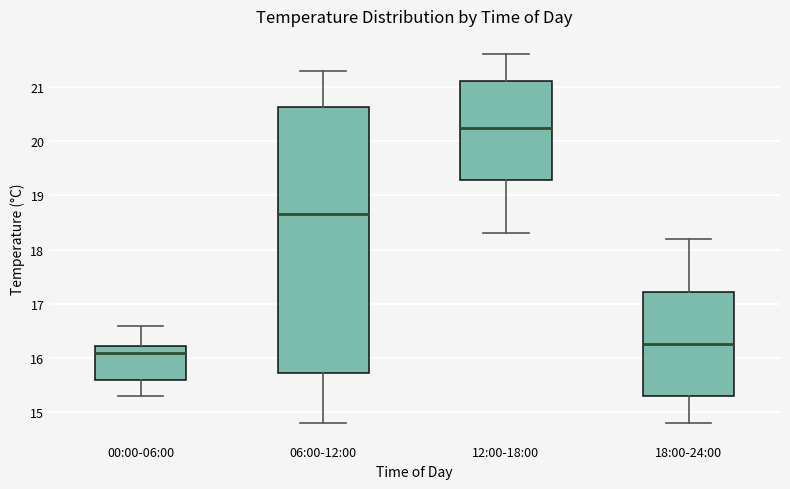

Which box has the lowest median line?

00:00-06:00